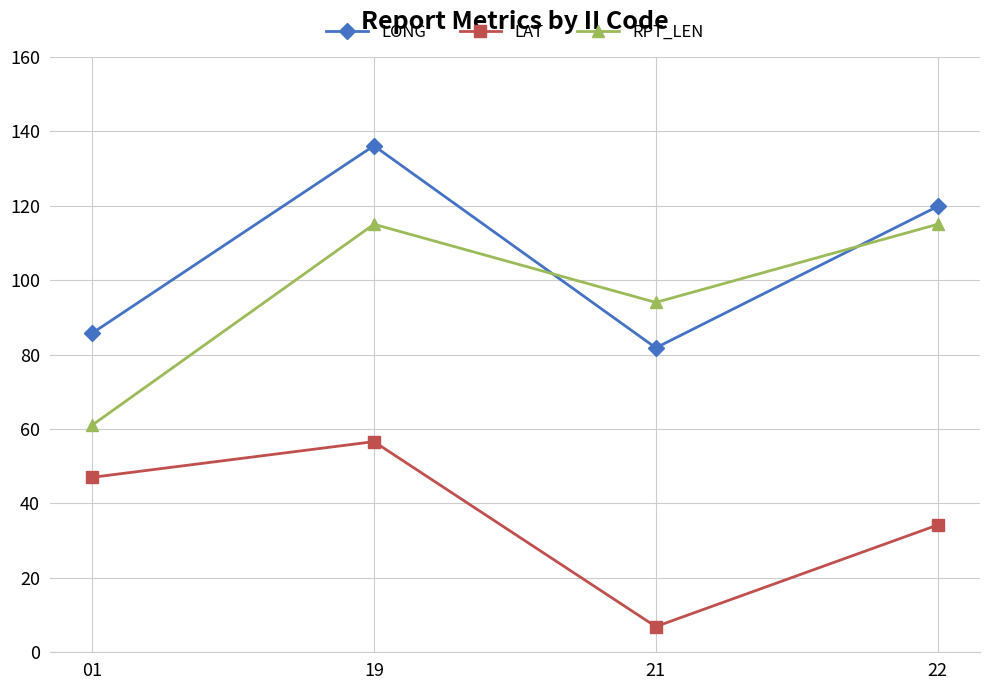

Where do LONG and RPT_LEN first cross each other?

19 and 21